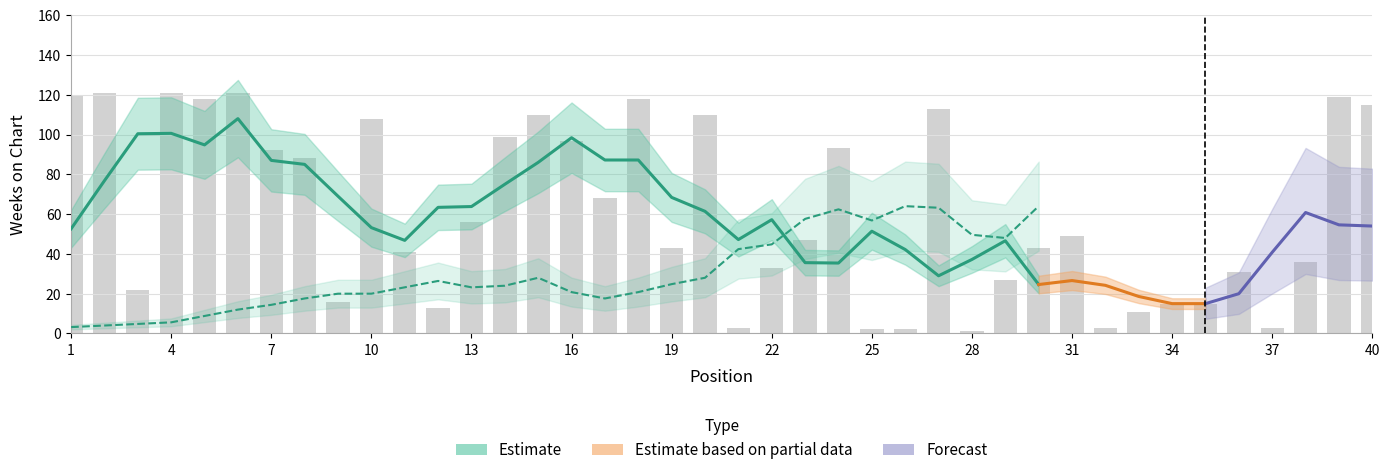

Reading left to right, extract all data points from this chart.

1=120	2=121	3=22	4=121	5=118	6=121	7=92	8=88	9=16	10=108	11=41	12=13	13=56	14=99	15=110	16=97	17=68	18=118	19=43	20=110	21=3	22=33	23=47	24=93	25=2	26=2	27=113	28=1	29=27	30=43	31=49	32=3	33=11	34=15	35=15	36=31	37=3	38=36	39=119	40=115